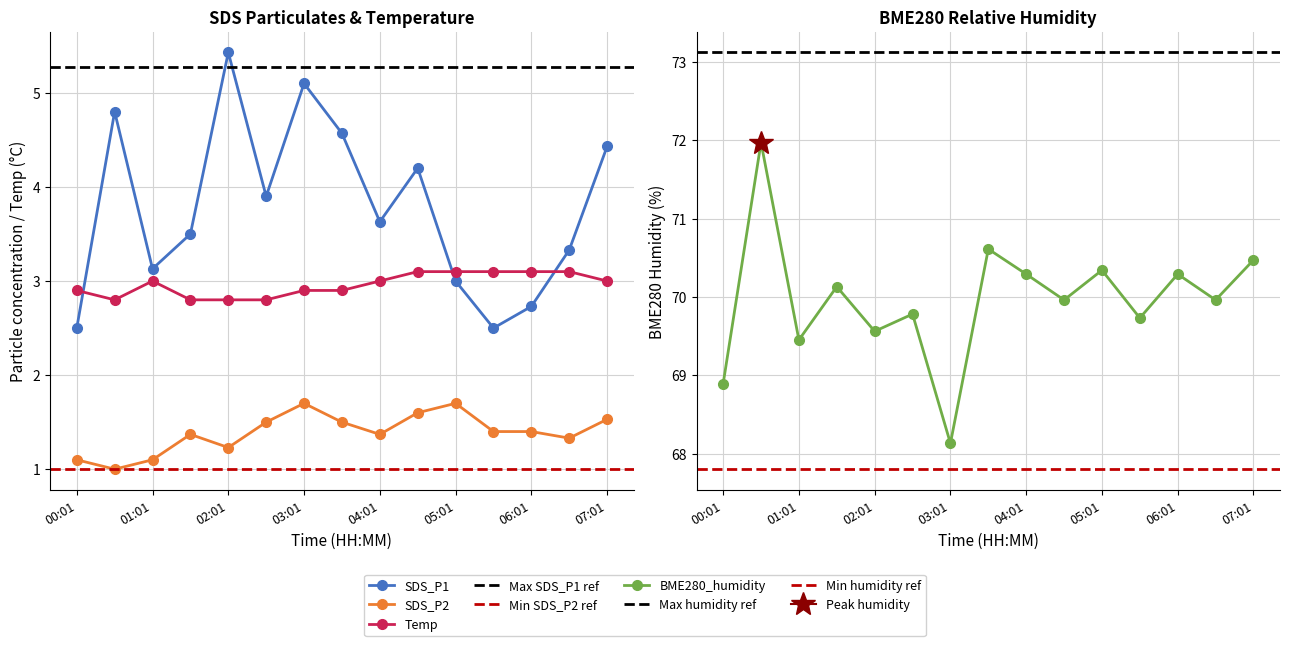

What is the average value of the SDS_P1 series?

3.8